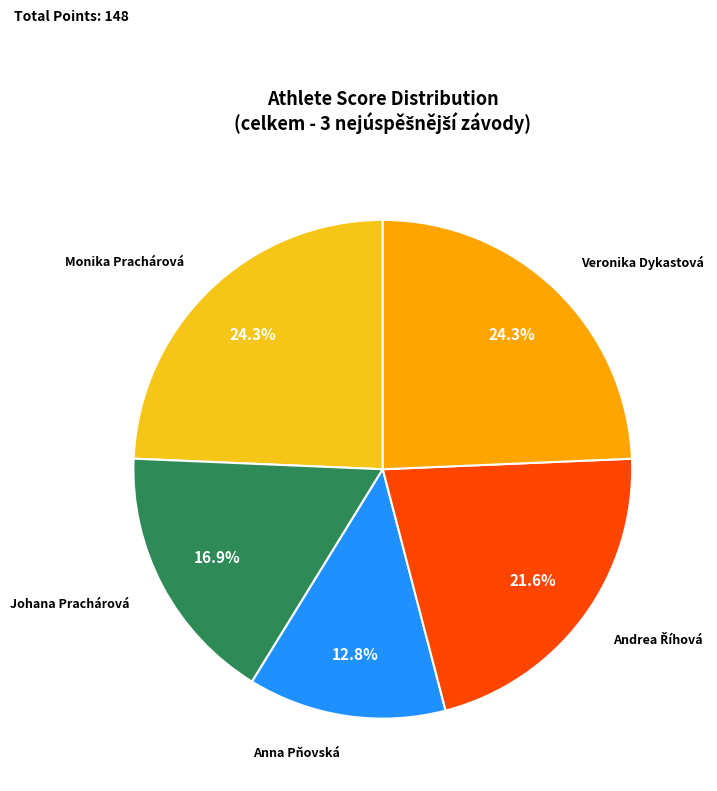

Count the number of slices in the pie.

5